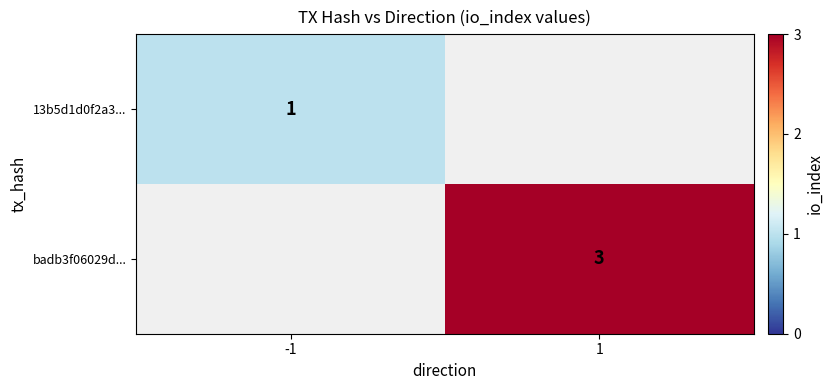

The 13b5d1d0f2a3... series shows 1 at -1. True or false?

True